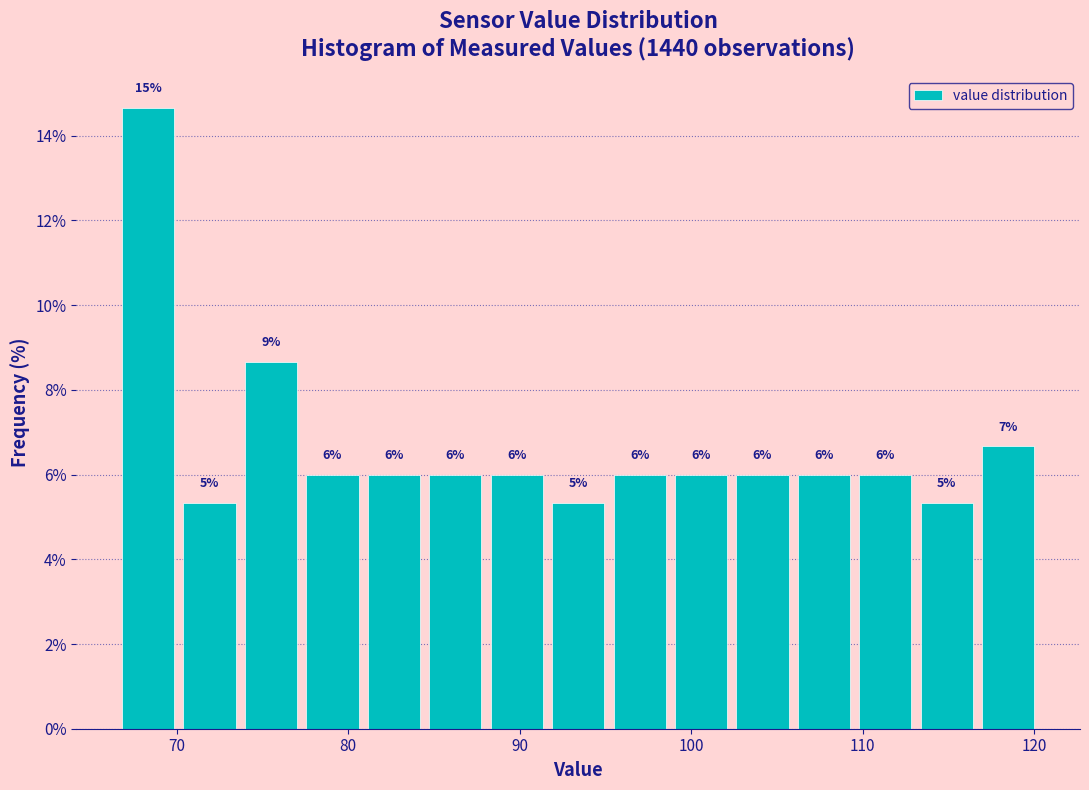

Around what value on the x-axis is the tallest bar? Give the approximate position of its centre, as read against the axis.

68